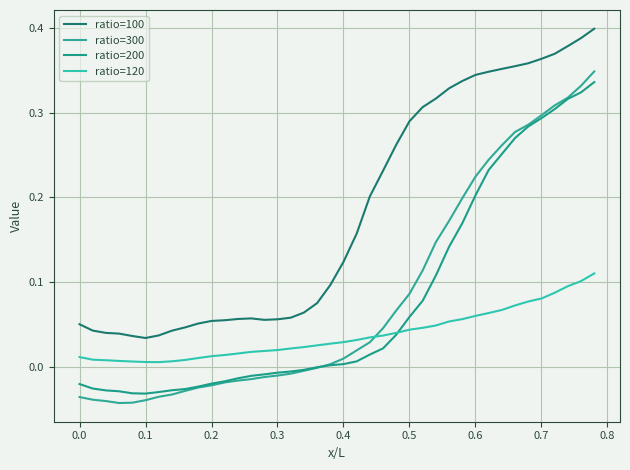

What is the average value of the ratio=100 series?

0.2